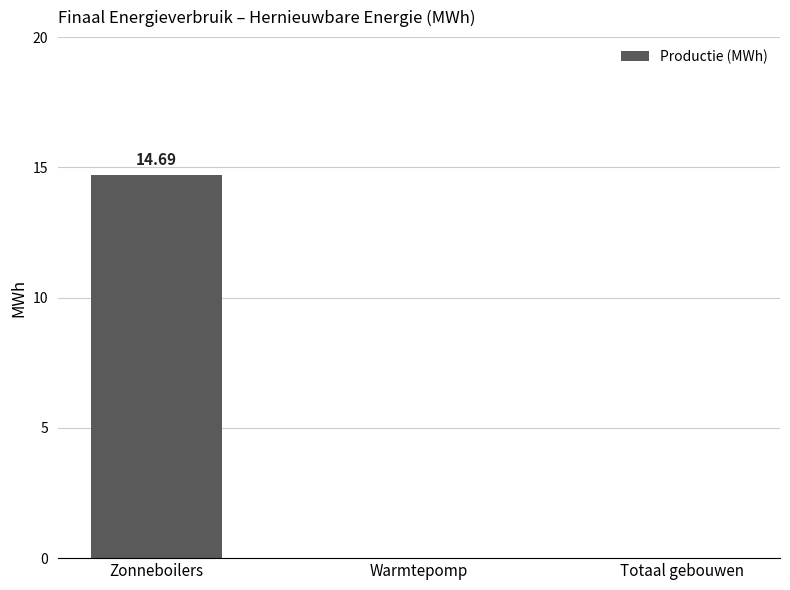

What is the sum of the values at Warmtepomp and Zonneboilers?

14.7